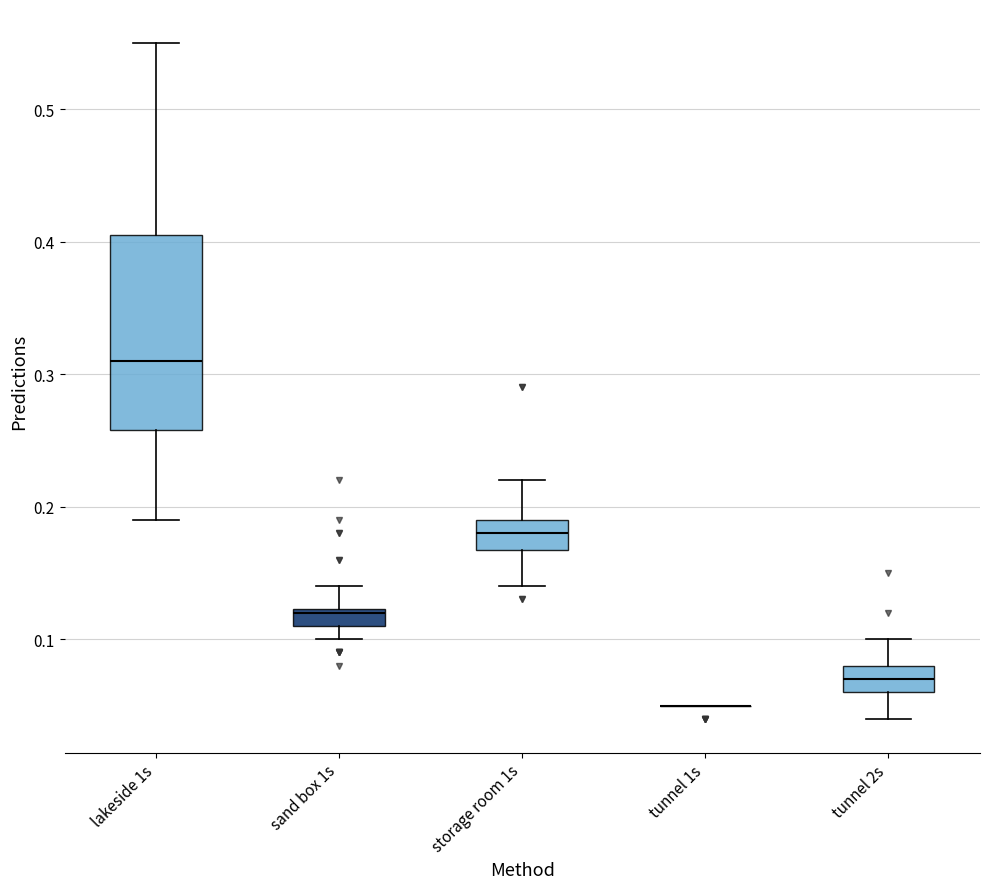

Where is the lower edge of the box for sand box 1s on the y-axis? The values are not printed on the chart, so give them approximately, as read against the axis.

0.11